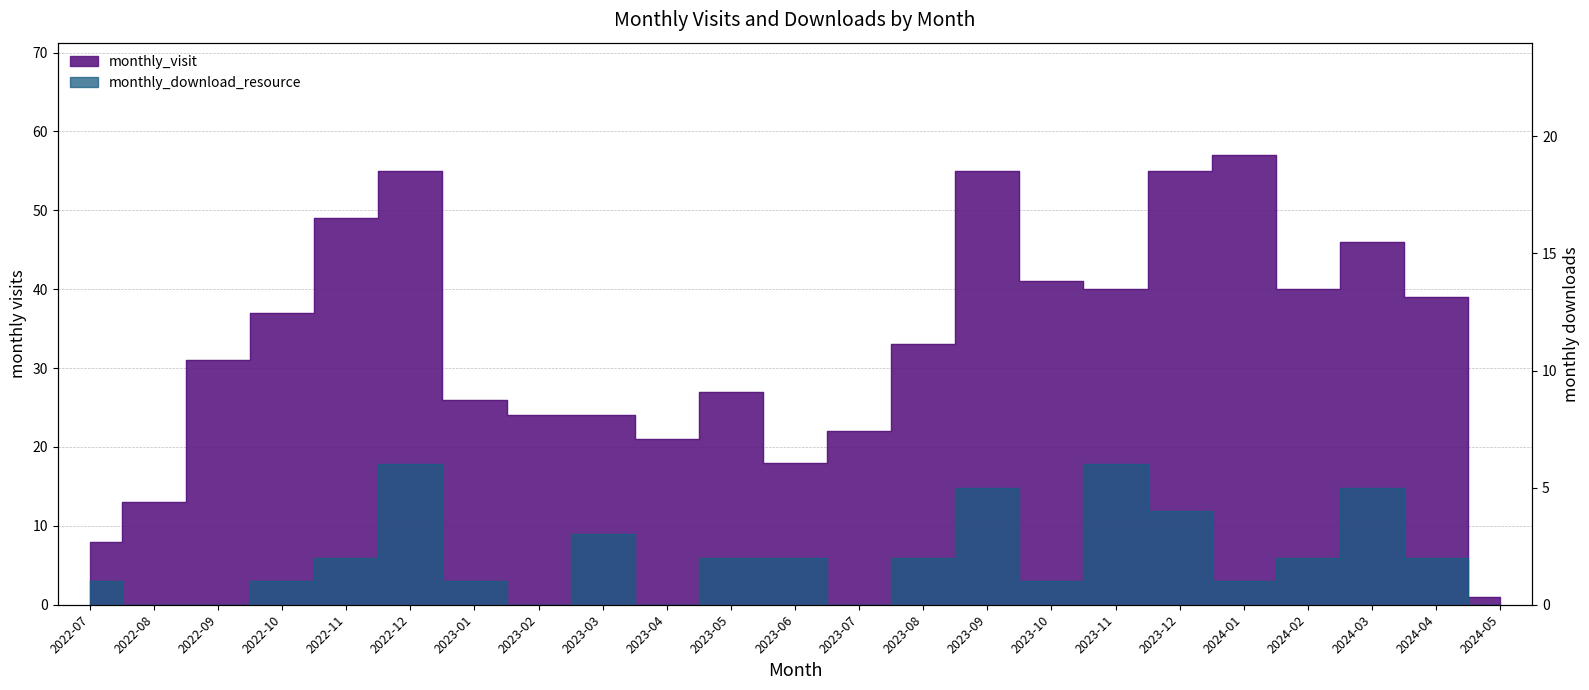

What is the difference between the monthly_download_resource values at 2023-07 and 2024-04?

2